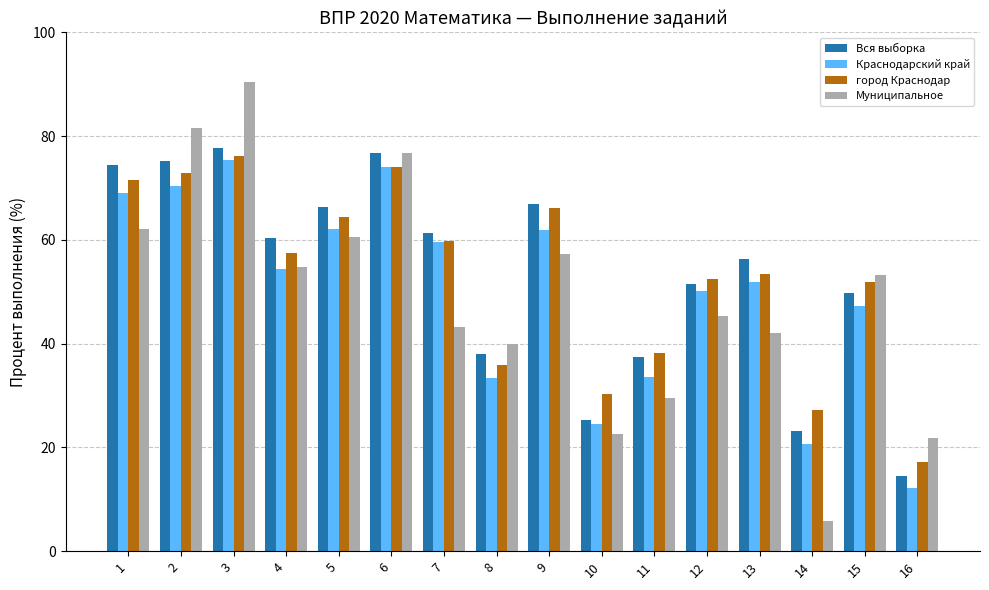

What is the difference between the город Краснодар values at 12 and 11?

14.3